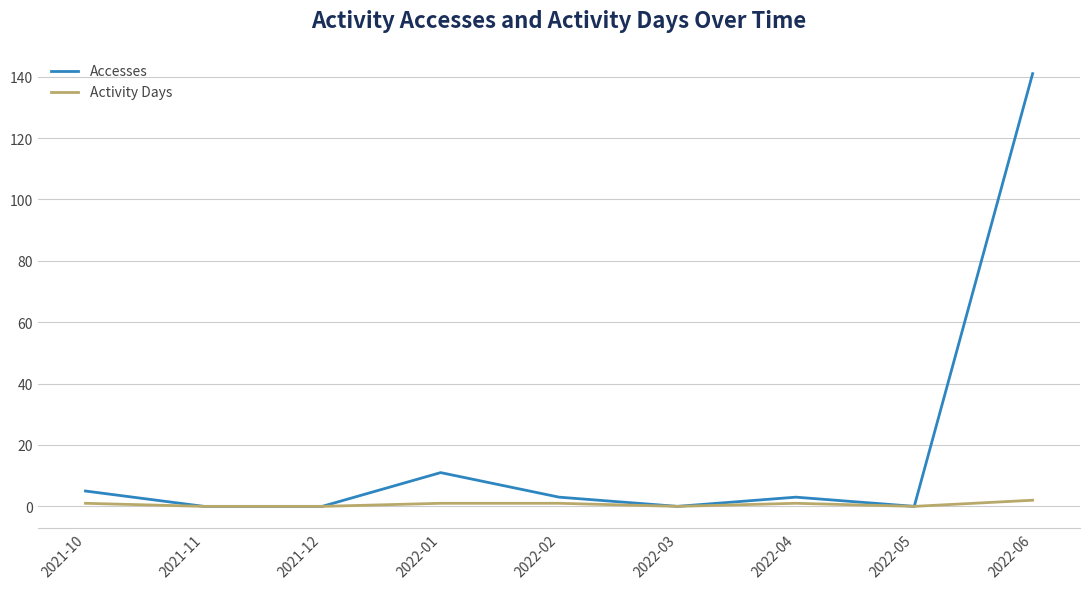

Reading left to right, extract all data points from this chart.

Accesses: 5	0	0	11	3	0	3	0	141
Activity Days: 1	0	0	1	1	0	1	0	2